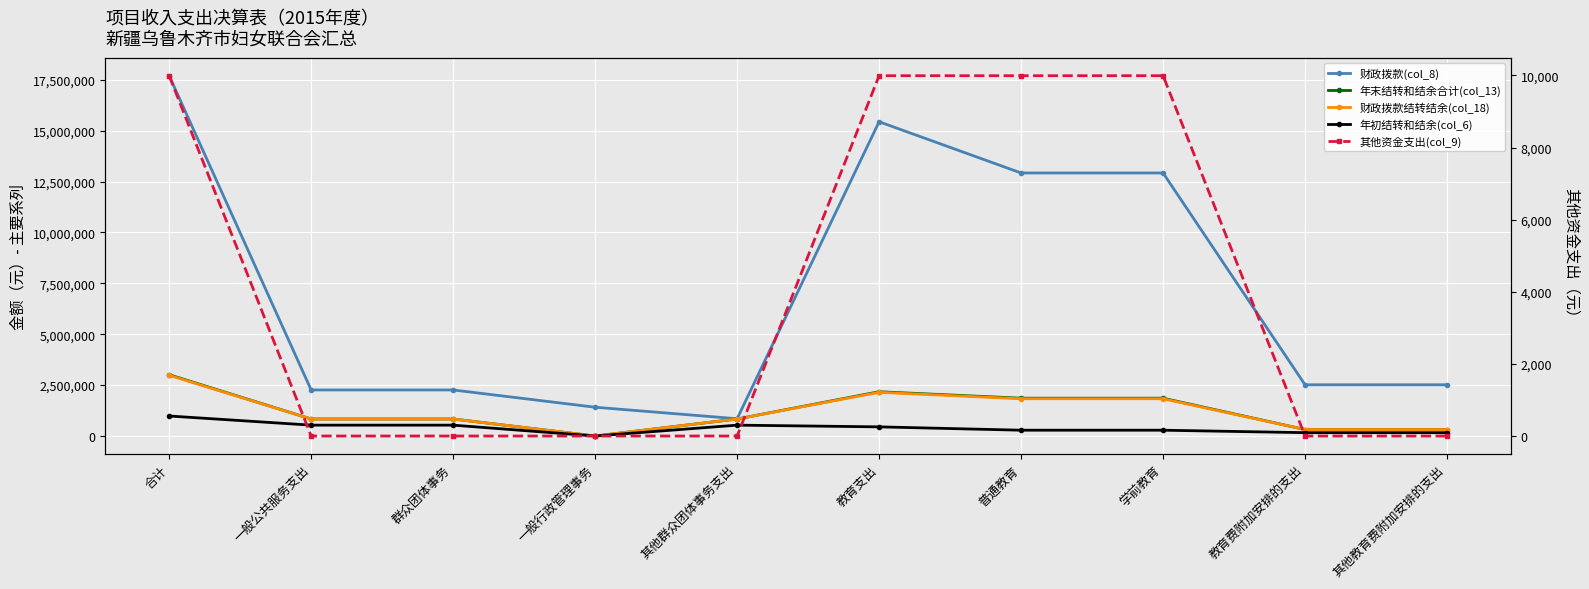

What is the average value of the 财政拨款(col_8) series?

7079580.6